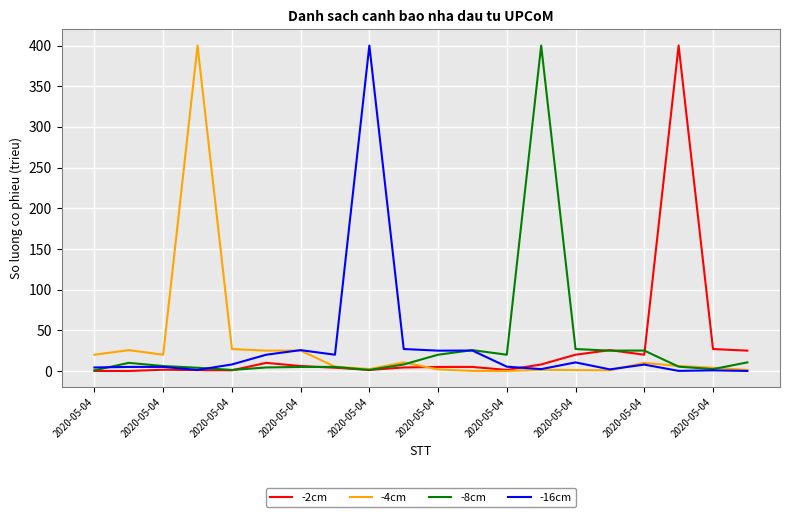

What is the highest value of the -2cm series?

400.0